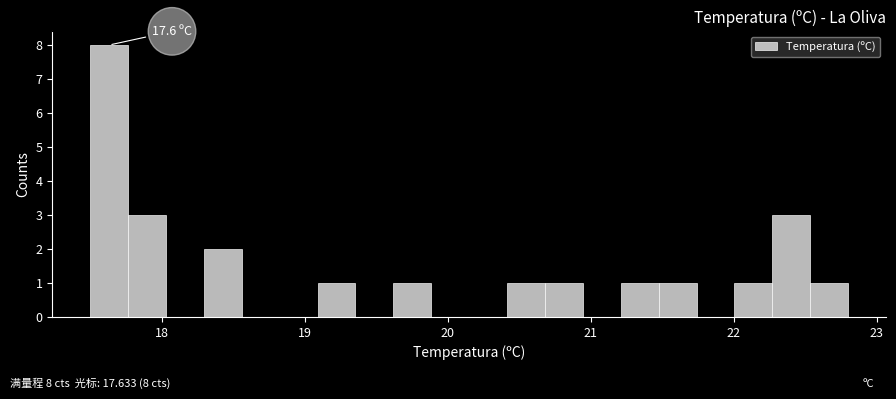

Read against the x-axis, roughly where is the centre of the tallest bar?

17.6